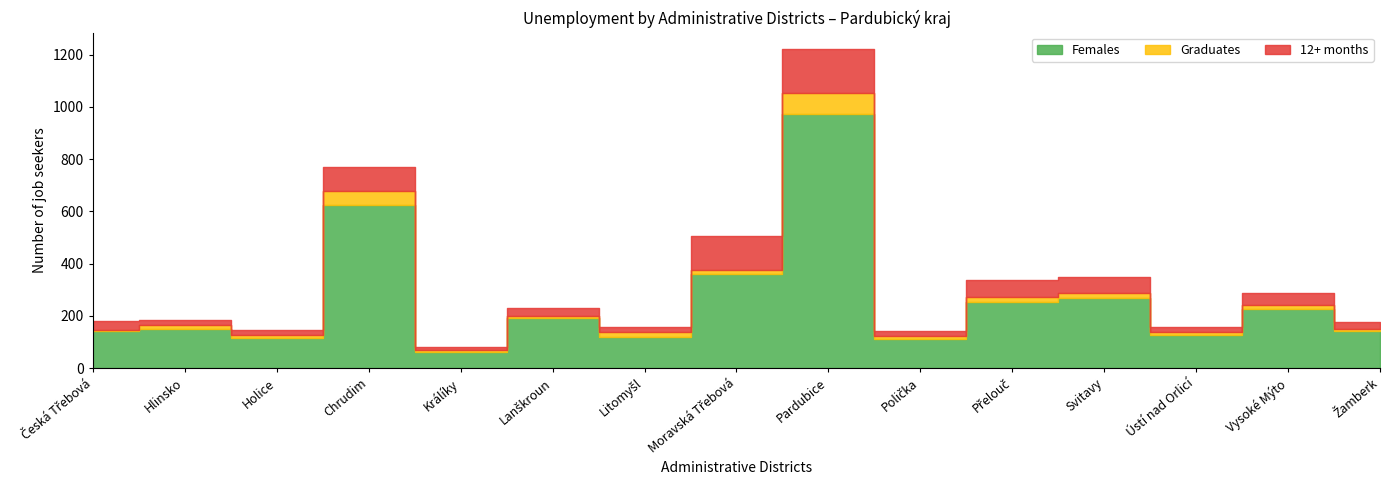

What is the sum of all Females values?

3866